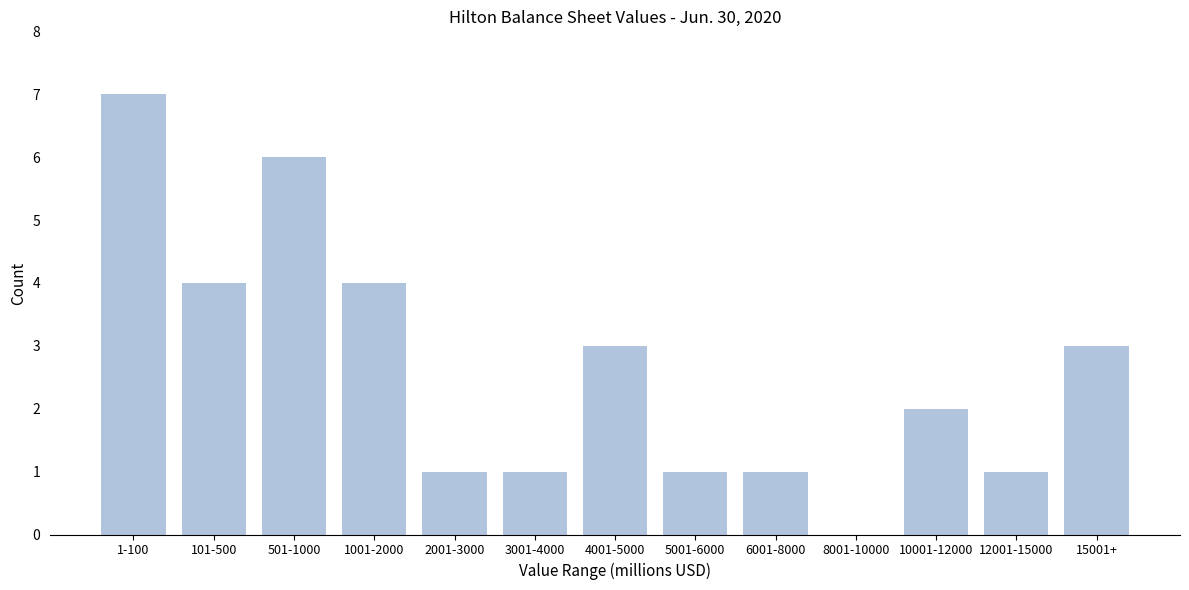

Reading right to left, what are all the values shown in this chart?

15001+=3	12001-15000=1	10001-12000=2	8001-10000=0	6001-8000=1	5001-6000=1	4001-5000=3	3001-4000=1	2001-3000=1	1001-2000=4	501-1000=6	101-500=4	1-100=7